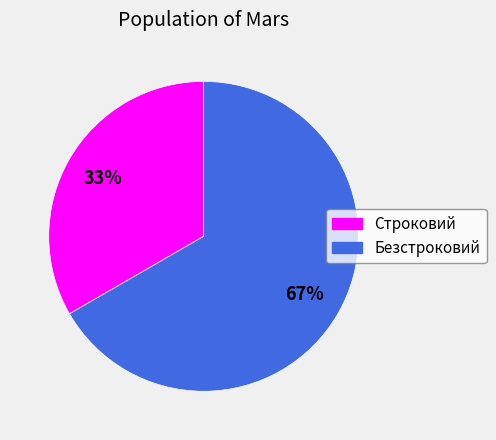

Combined, do Безстроковий and Строковий account for over 50%?

Yes